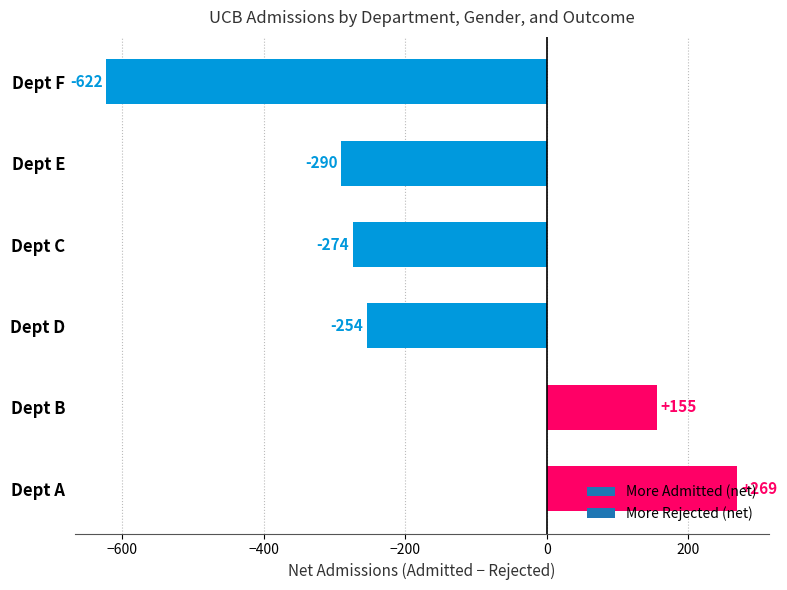

At which label is the value closest to -176?

Dept D